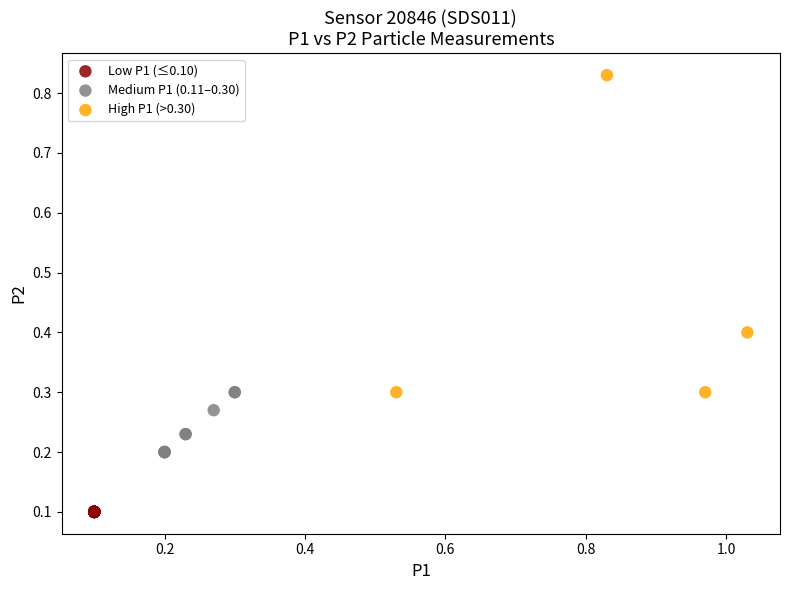

Which series reaches the minimum Y coordinate?

Low P1 (≤0.10)